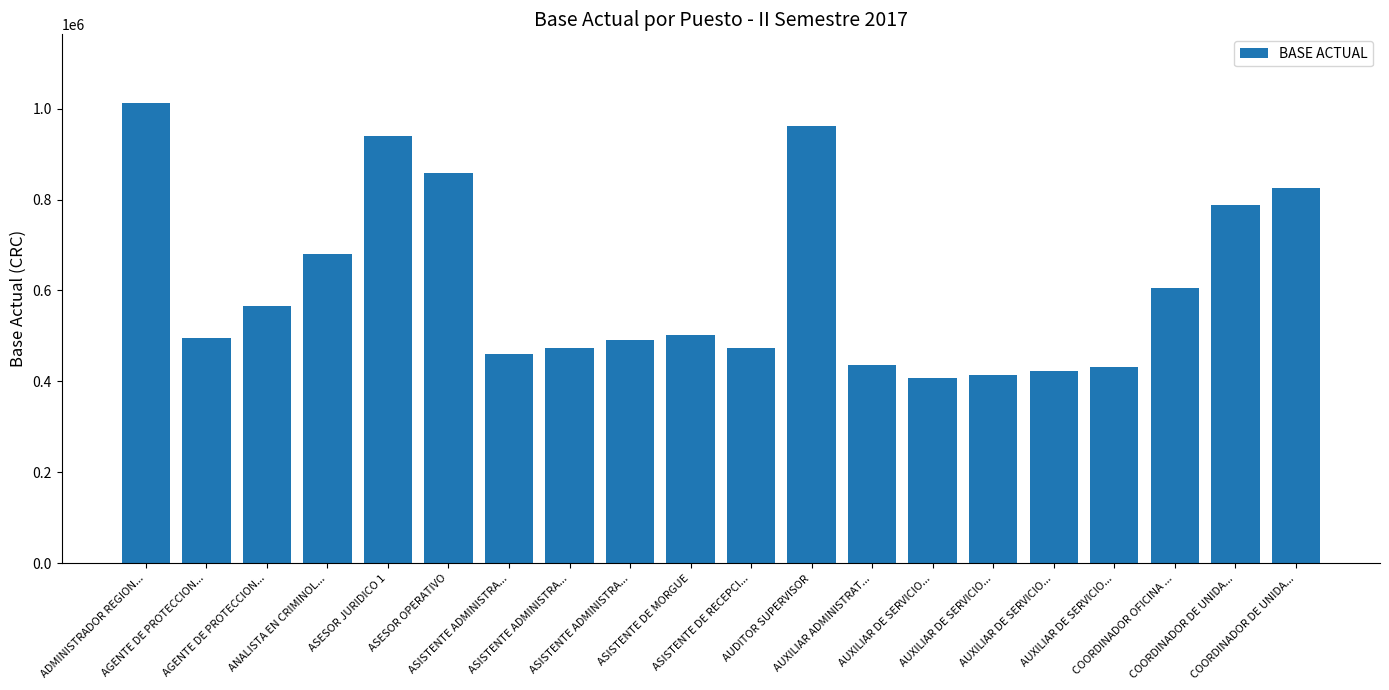

What is the maximum value shown in the chart?

1011400